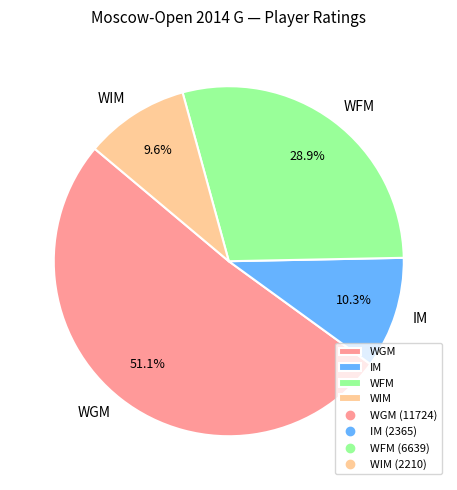

Count the number of slices in the pie.

4